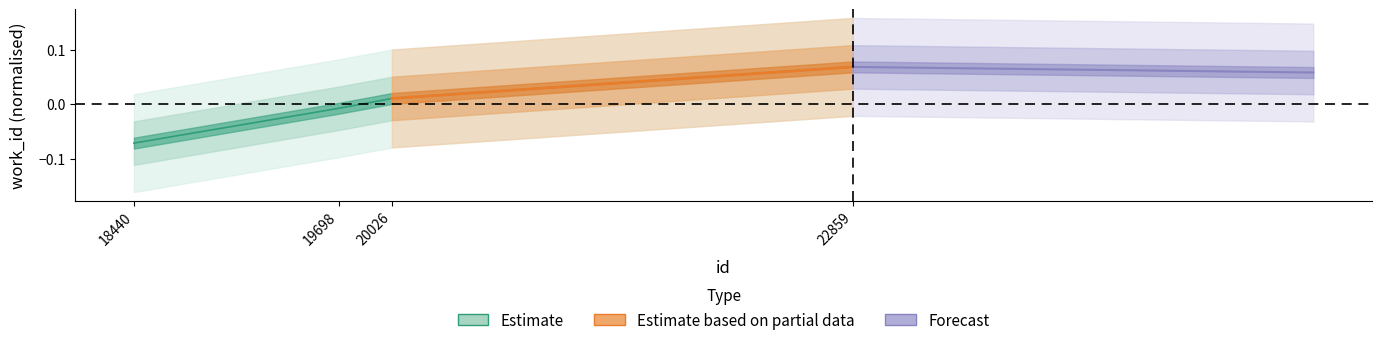

List the labels in order of value, smallest first.

18440, 19698, 20026, 22859